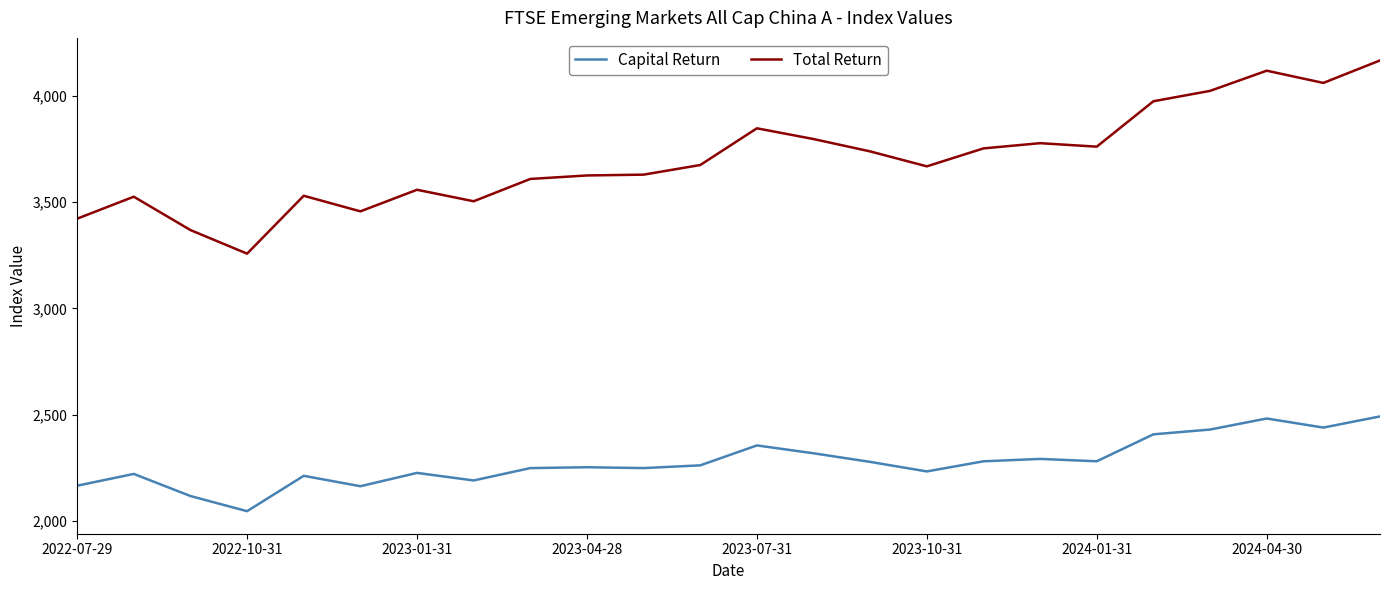

Which series has the widest spread of values?

Total Return